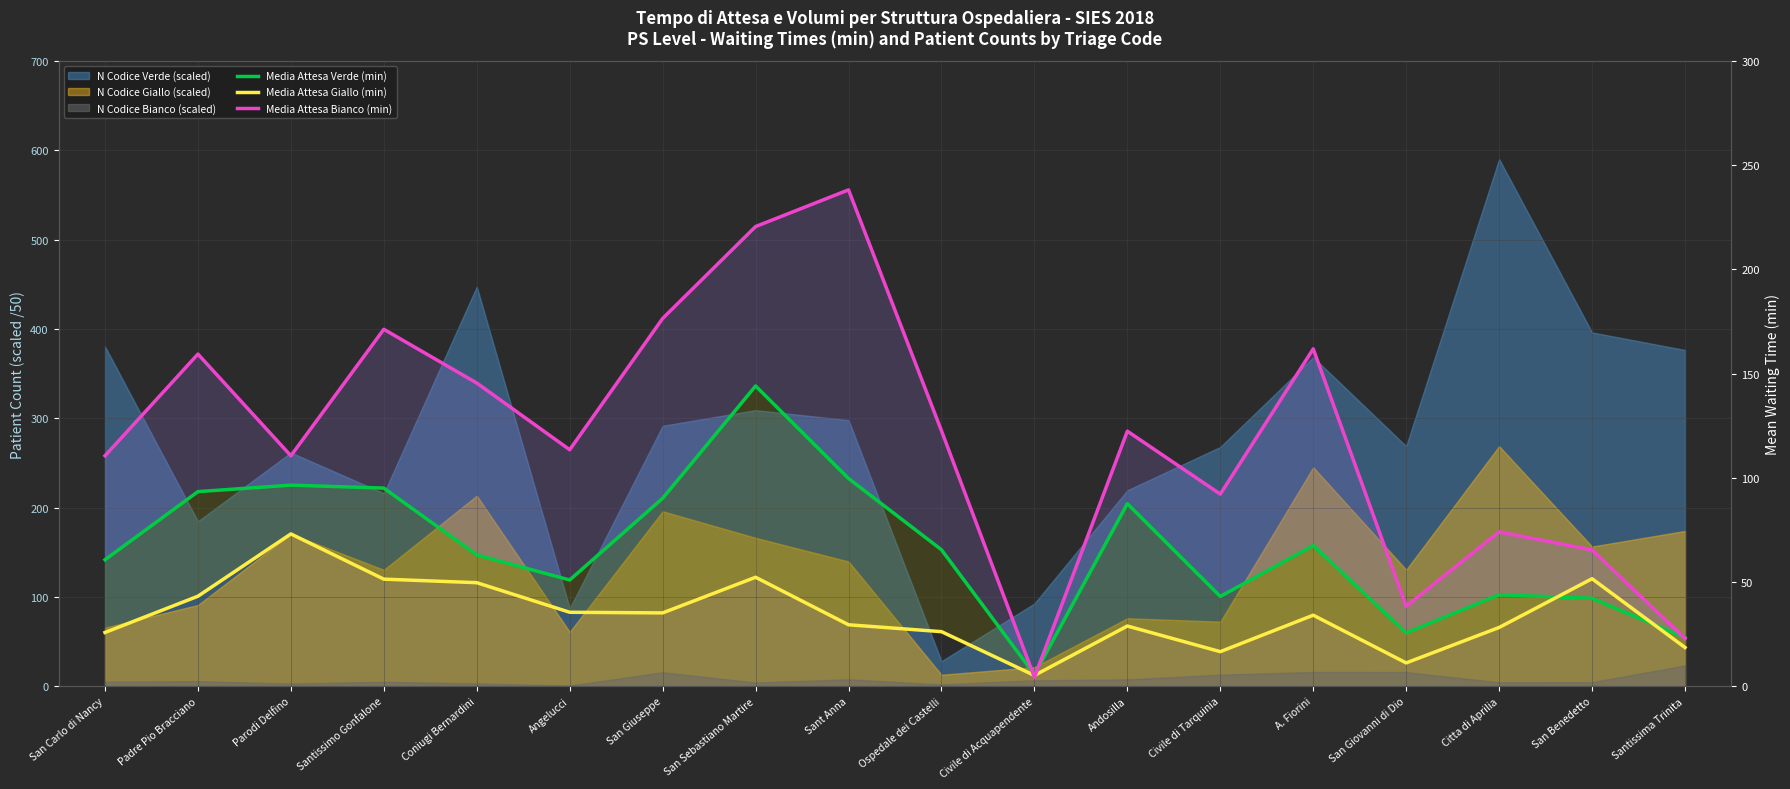

What position from the left is Santissima Trinita?

18